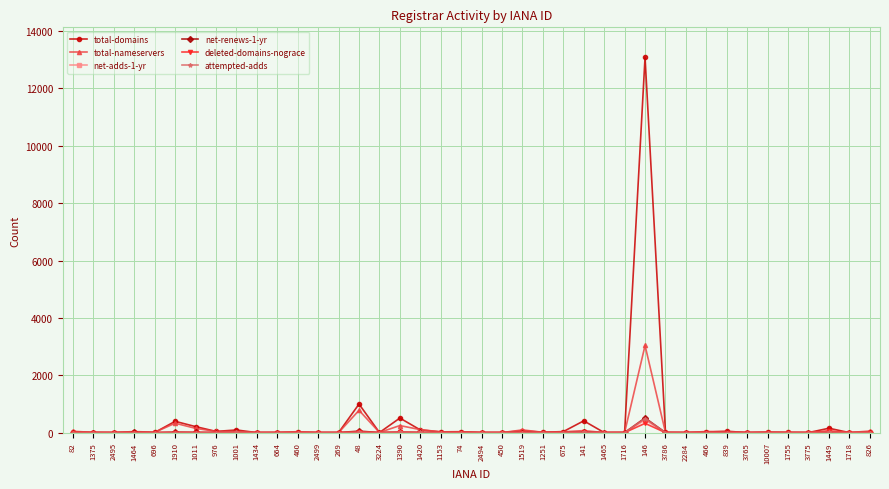

True or false: total-nameservers has a value of -1976 at 3775.

False